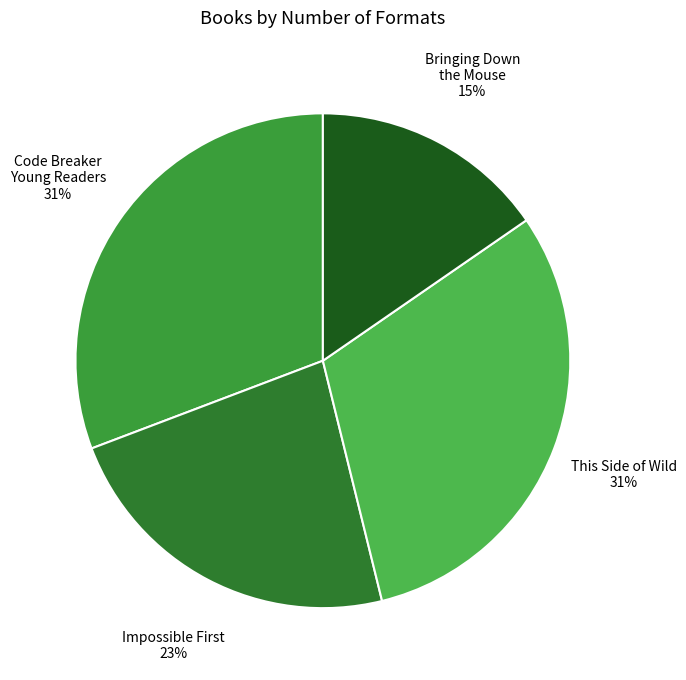

Does This Side of Wild account for over 50% of the chart?

No